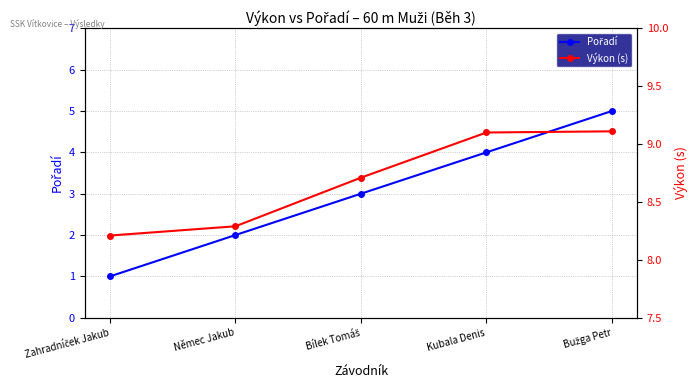

At which label does Pořadí first exceed 3?

Kubala Denis